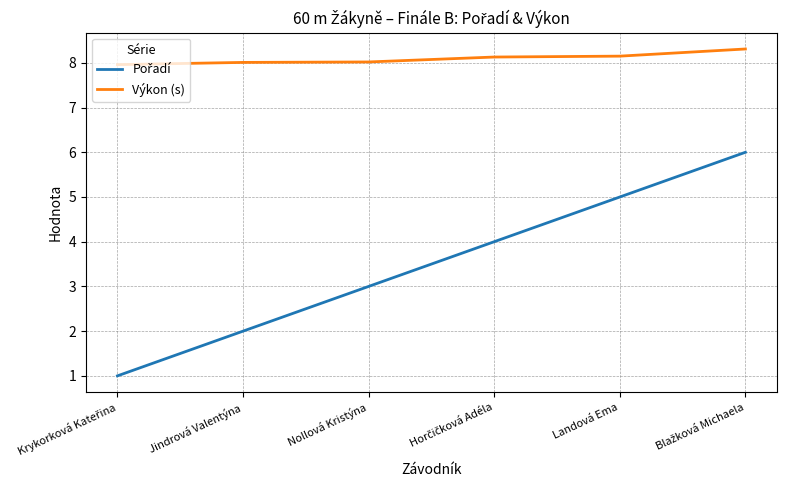

What is the difference between the highest and lowest values at Nollová Kristýna?

5.0